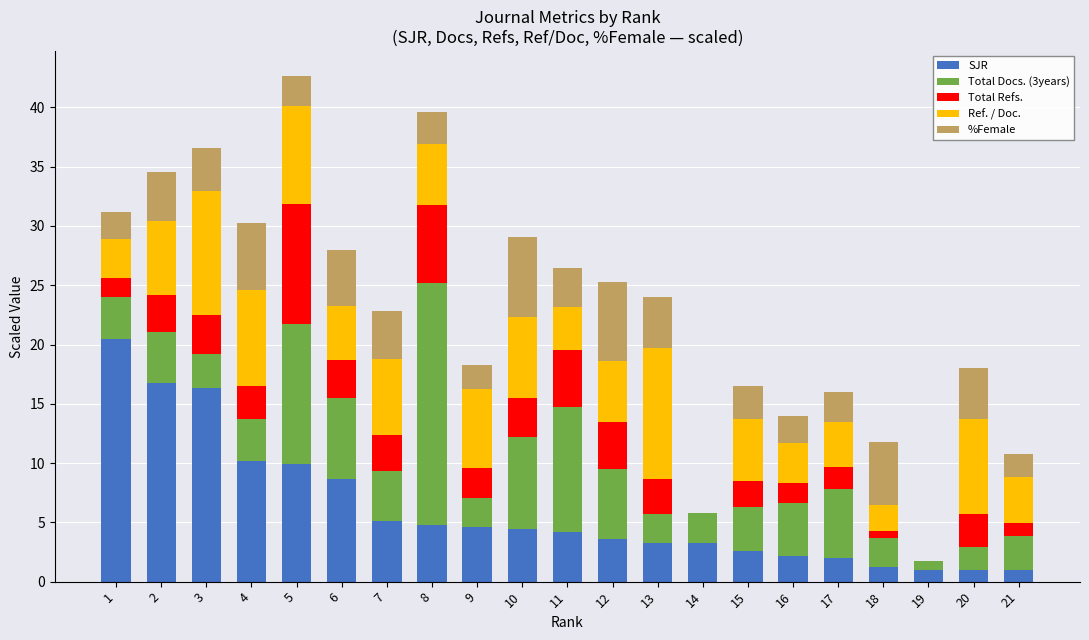

What is the maximum value for SJR?

20.5